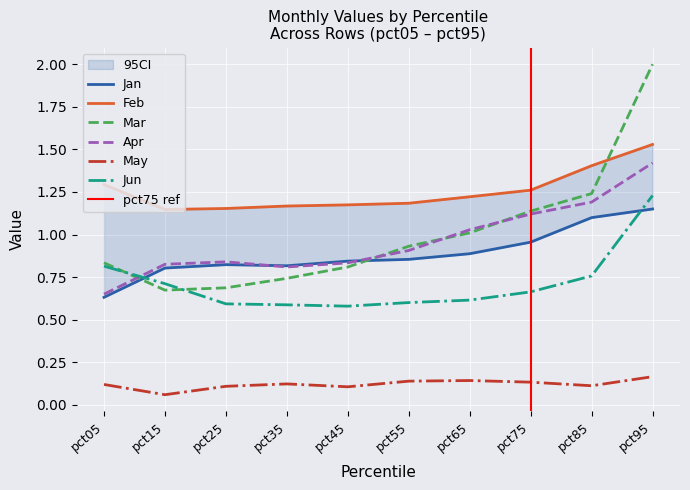

What is the value of the Mar point at the 3rd from the left?

0.7